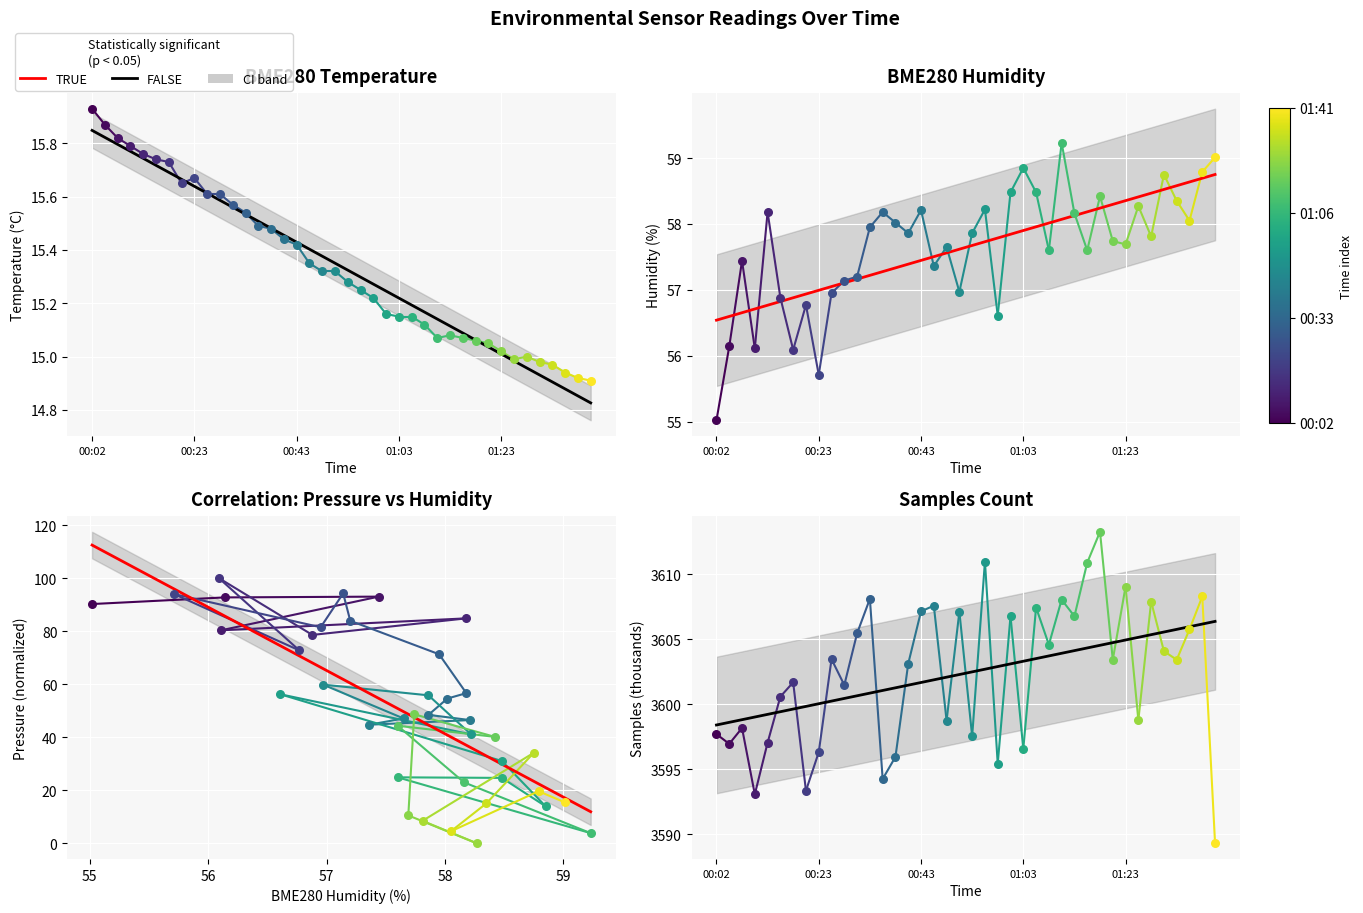

Which series contains the highest Y value?

FALSE (trend)